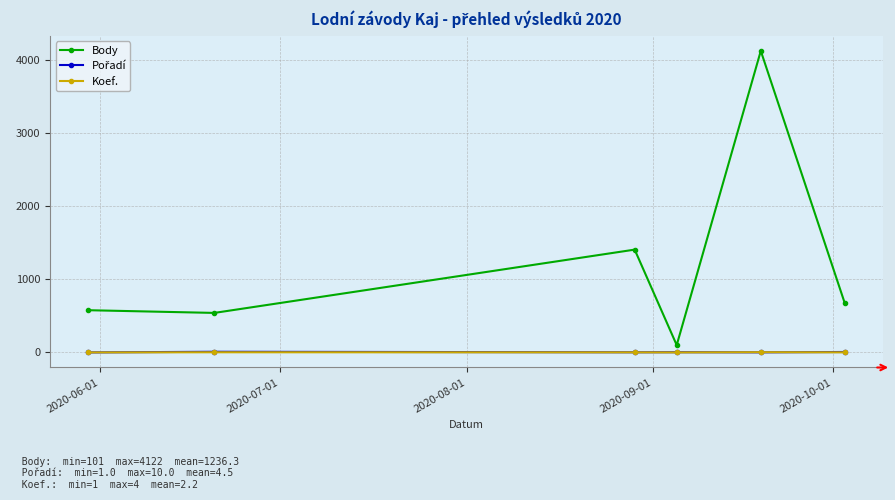

True or false: Body has more than 1 points higher than both neighbors.

True